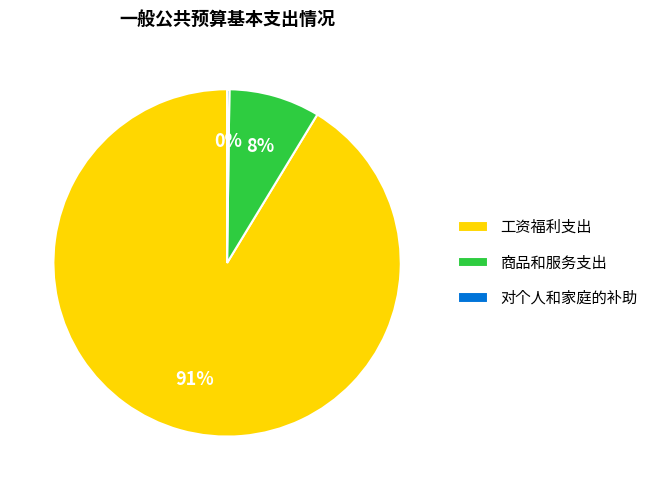

To the nearest percent, what is the average slice percentage?

33%